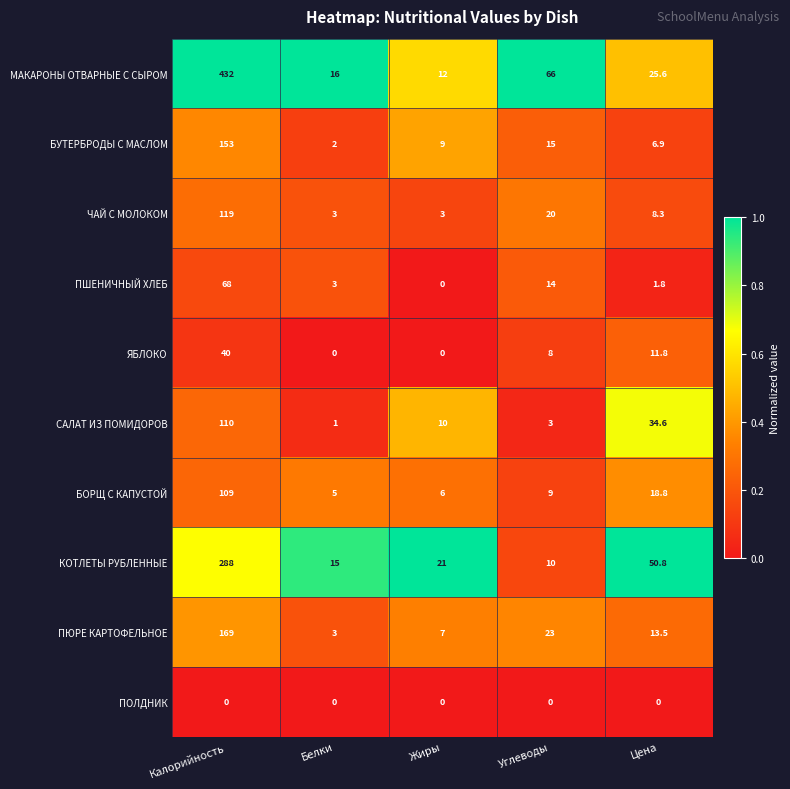

Rank the series by their maximum value, from lowest to highest.

ПОЛДНИК, ЯБЛОКО, ПШЕНИЧНЫЙ ХЛЕБ, БОРЩ С КАПУСТОЙ, САЛАТ ИЗ ПОМИДОРОВ, ЧАЙ С МОЛОКОМ, БУТЕРБРОДЫ С МАСЛОМ, ПЮРЕ КАРТОФЕЛЬНОЕ, КОТЛЕТЫ РУБЛЕННЫЕ, МАКАРОНЫ ОТВАРНЫЕ С СЫРОМ